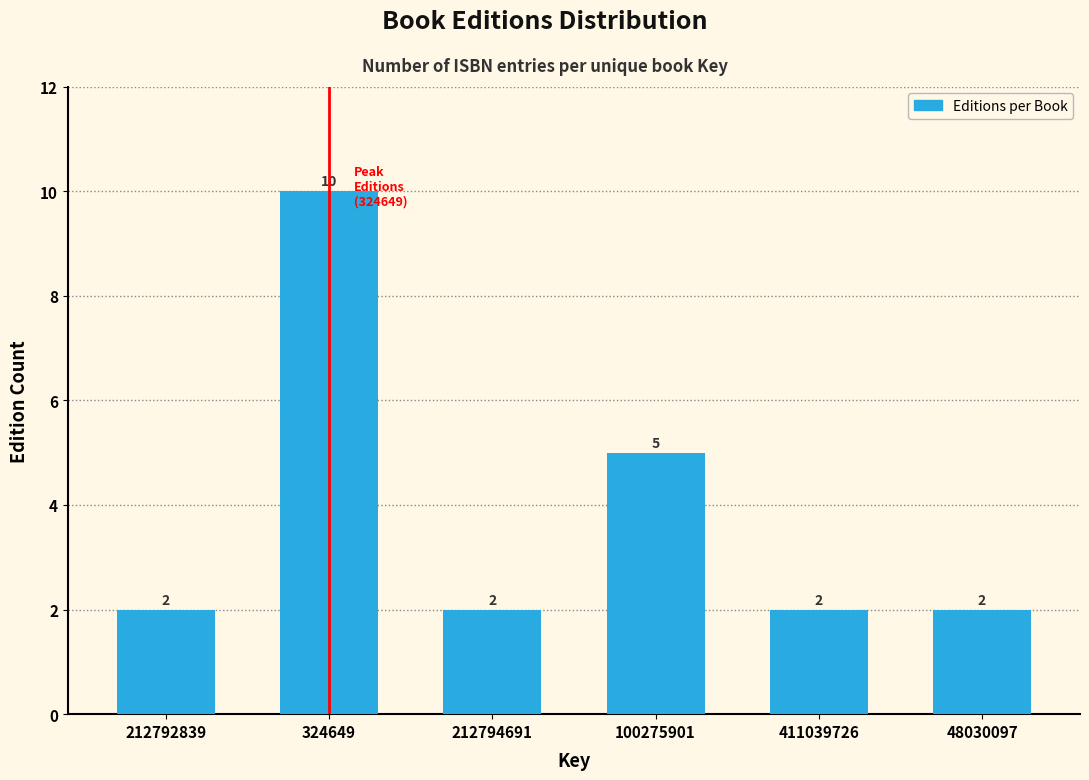

Reading left to right, list all the values displayed in this chart.

212792839=2	324649=10	212794691=2	100275901=5	411039726=2	48030097=2